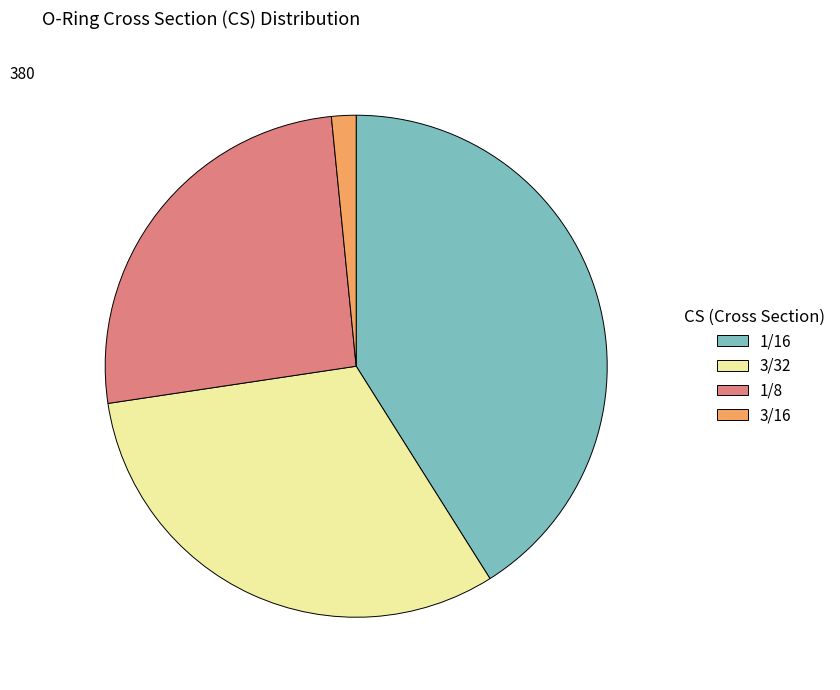

Which category has the biggest portion of the pie?

1/16